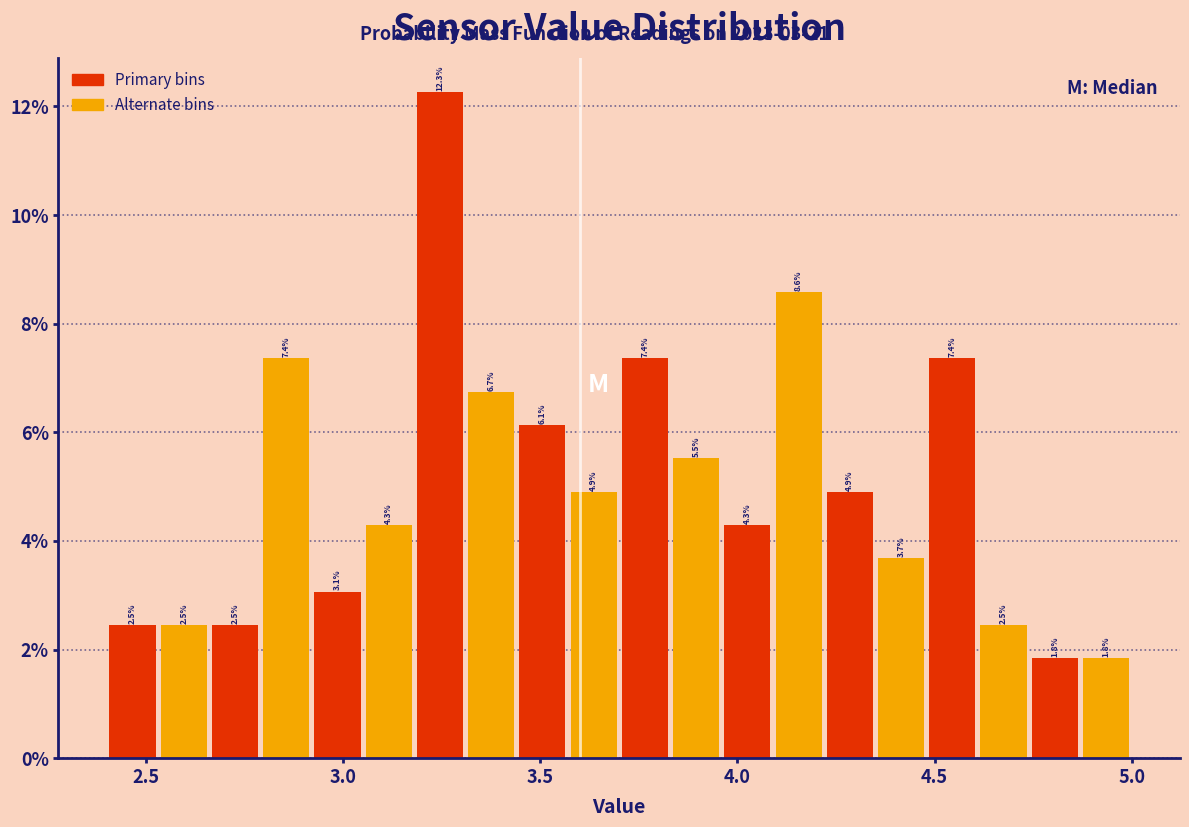

Read against the x-axis, roughly where is the centre of the tallest bar?

3.25